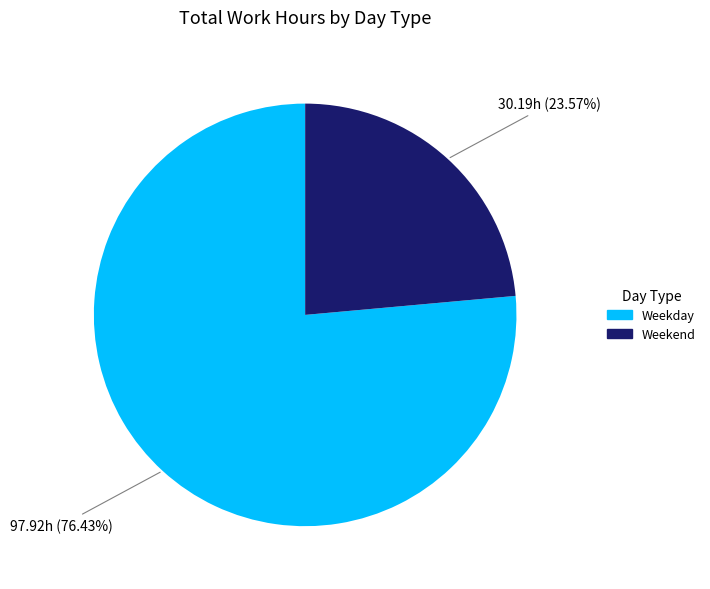

Does any single category account for the majority?

Yes